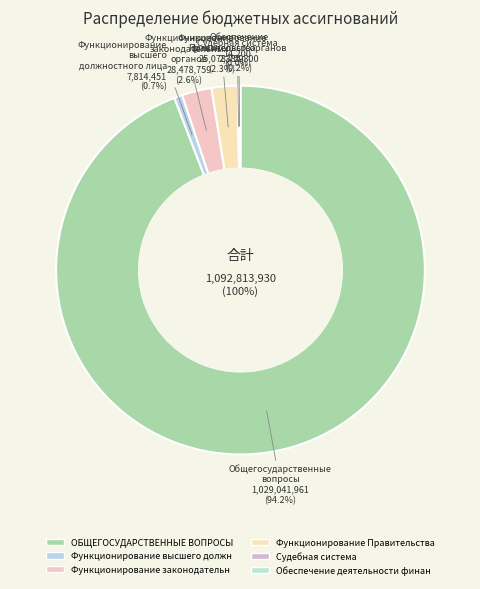

How many slices are in this pie chart?

6